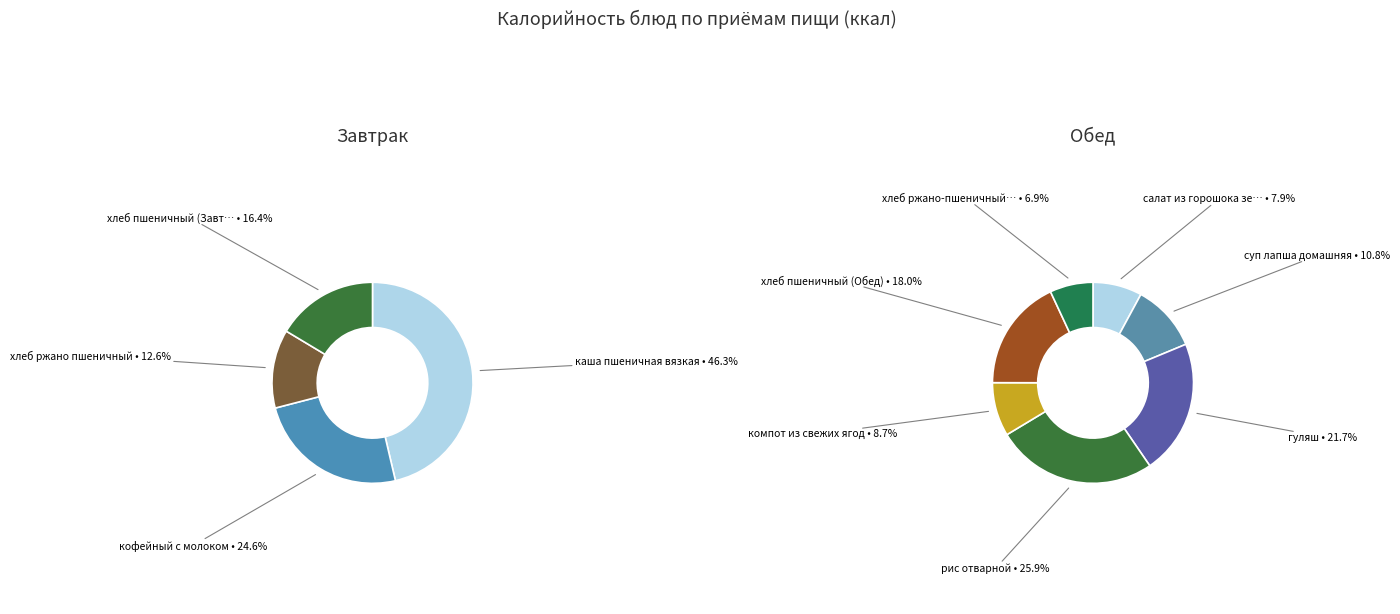

Which slice is the smallest?

хлеб ржано пшеничный